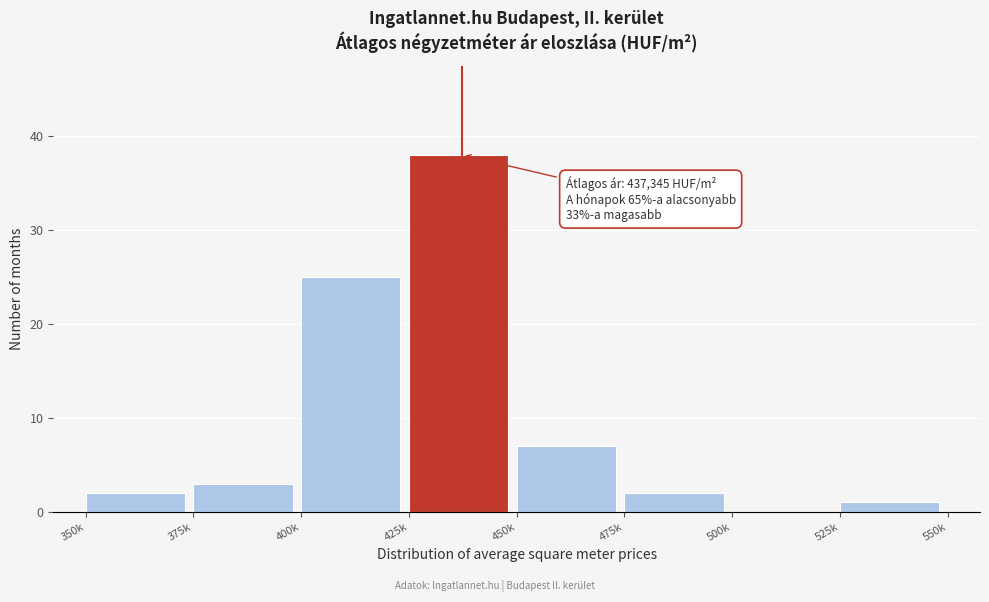

Reading right to left, list all the values displayed in this chart.

525k=1	500k=0	475k=2	450k=7	425k=38	400k=25	375k=3	350k=2